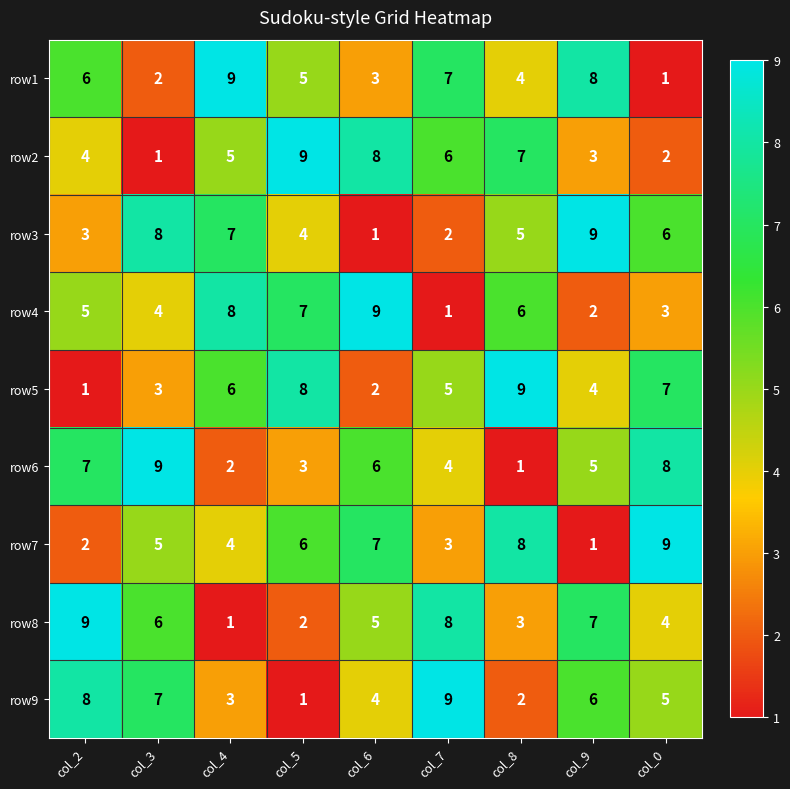

True or false: row1 has a value of 6 at col_2.

True